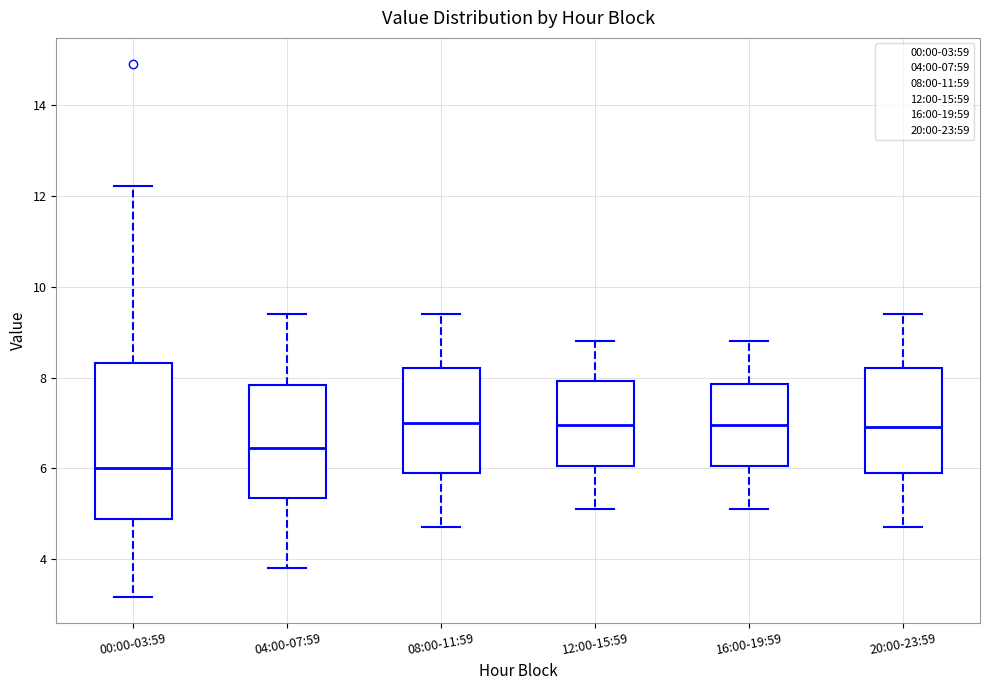

Comparing the boxes themselves (not the whiskers), which one is the tallest?

00:00-03:59